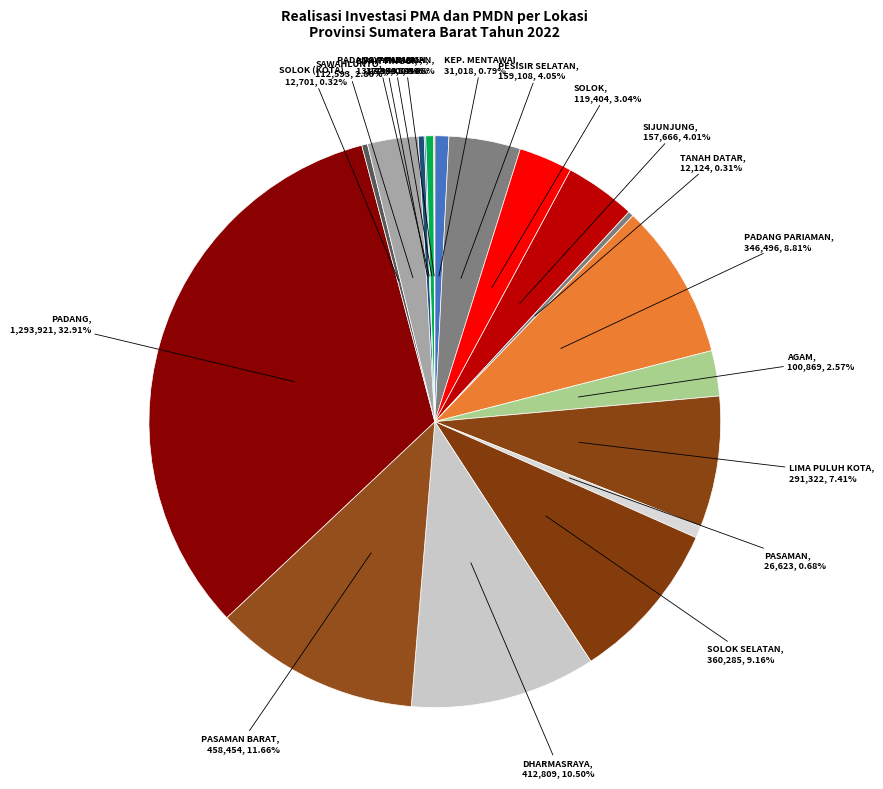

Does any single category account for the majority?

No